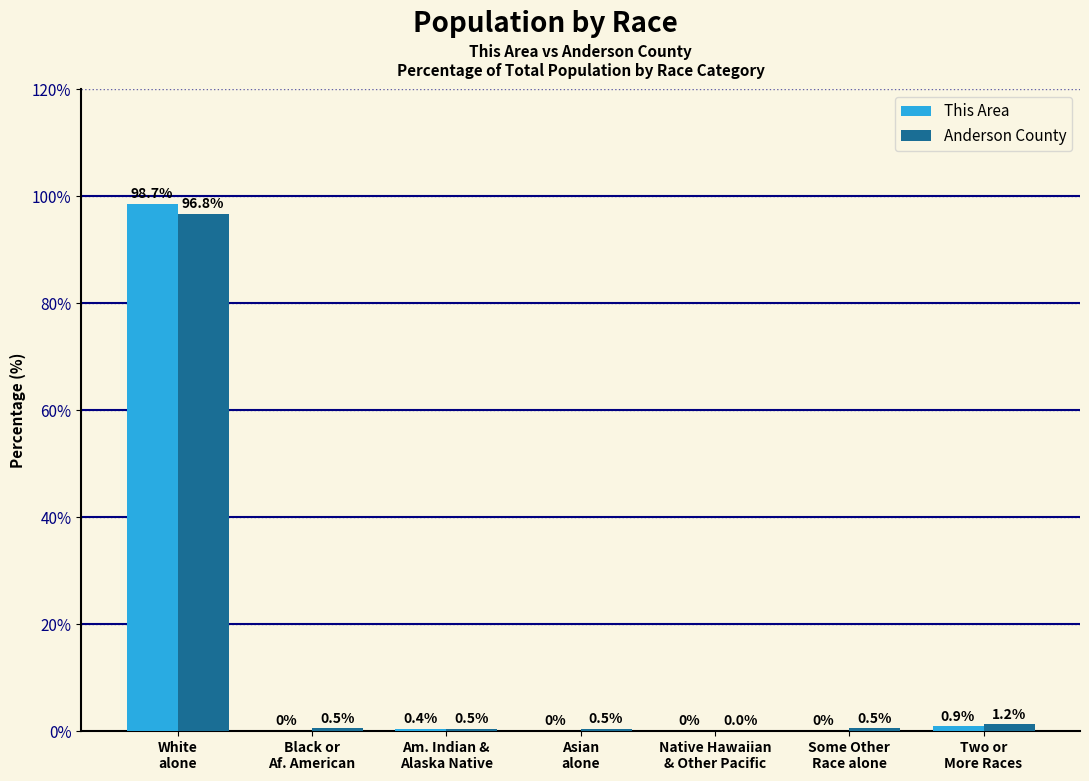

What is the sum of all Anderson County values?

100.0